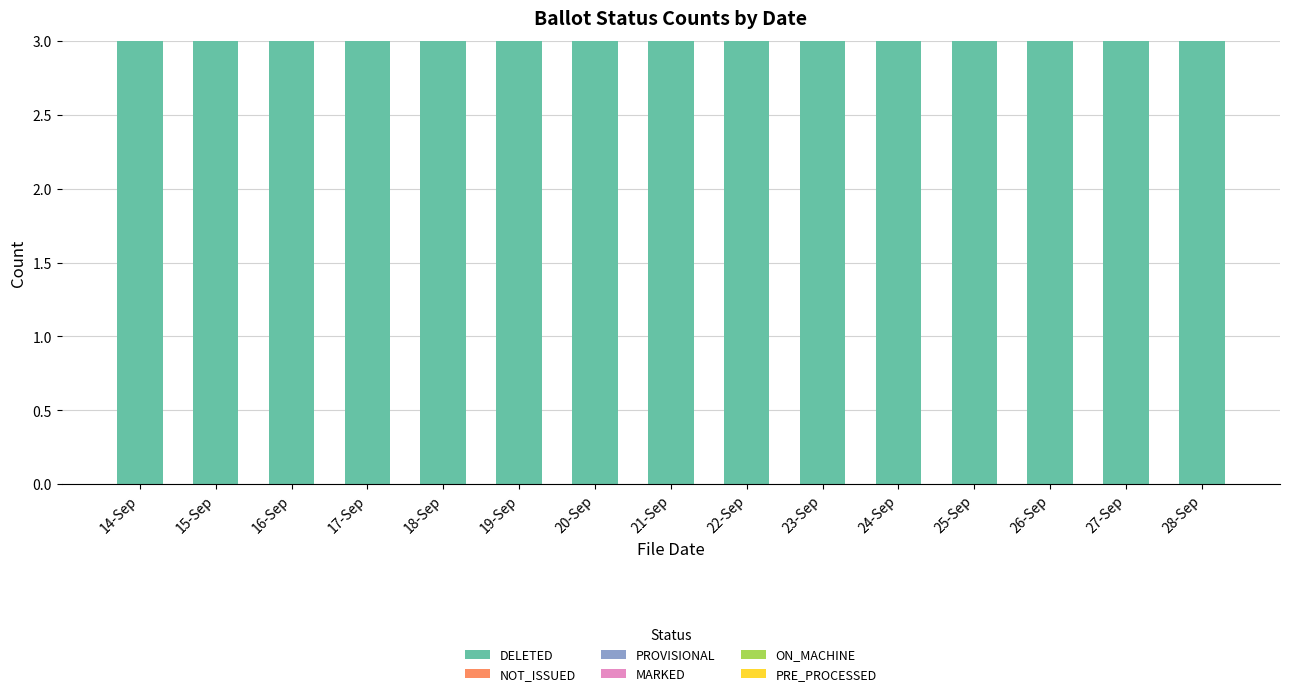

How many distinct data groups are displayed?

6